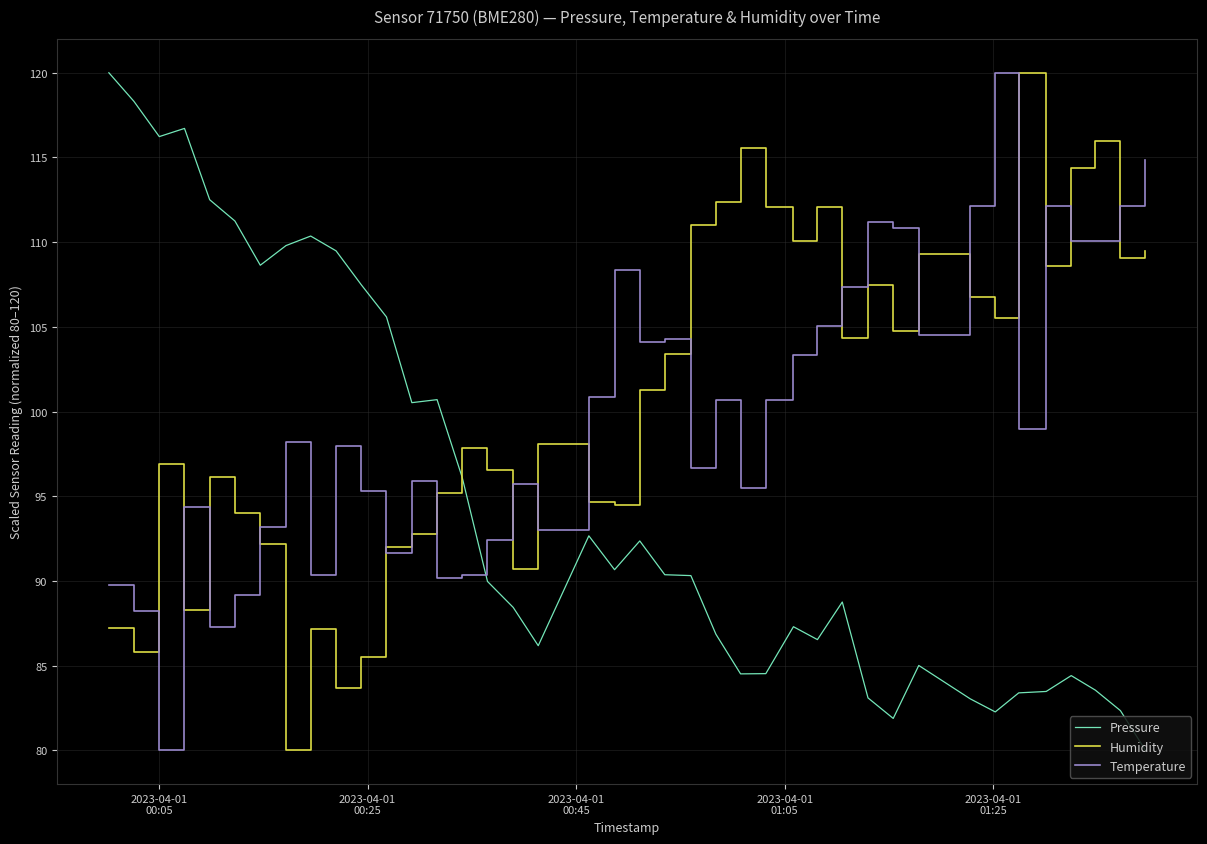

True or false: Humidity has more than 1 interior local peaks.

True